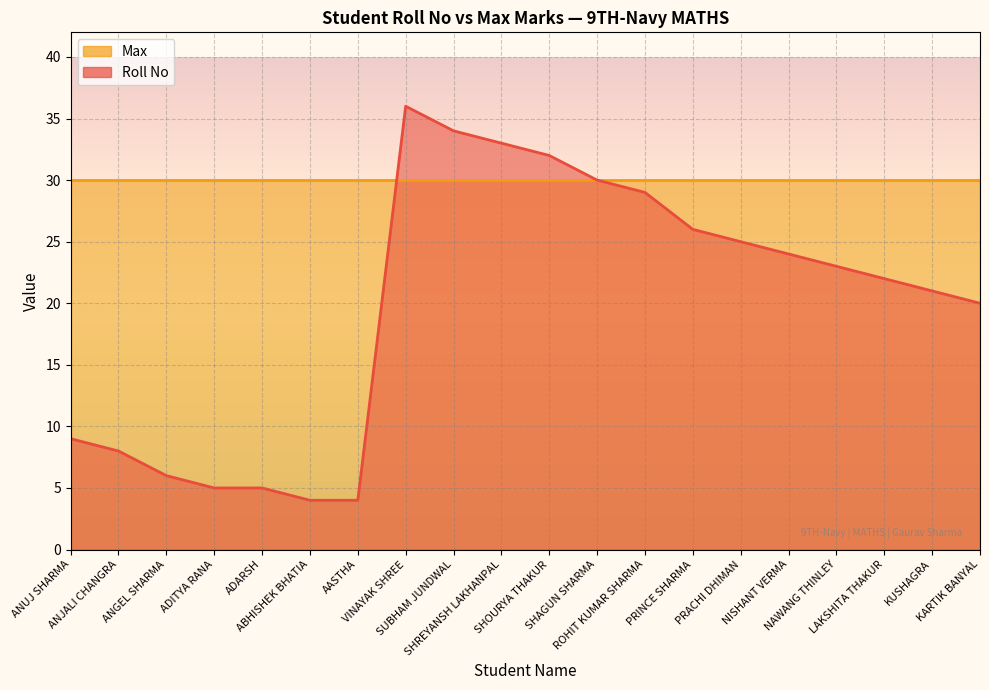

What is the difference between the values at SHREYANSH LAKHANPAL and SHAGUN SHARMA?

3